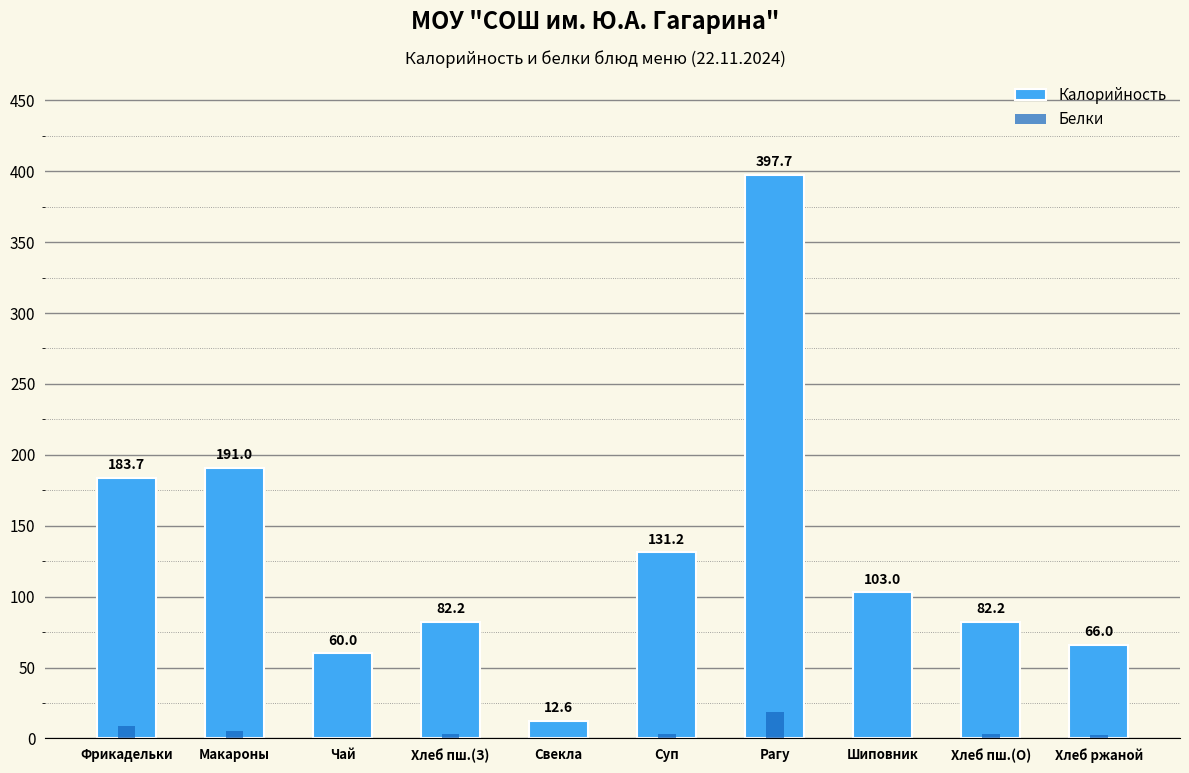

At how many categories does at least one series exceed 366?

1